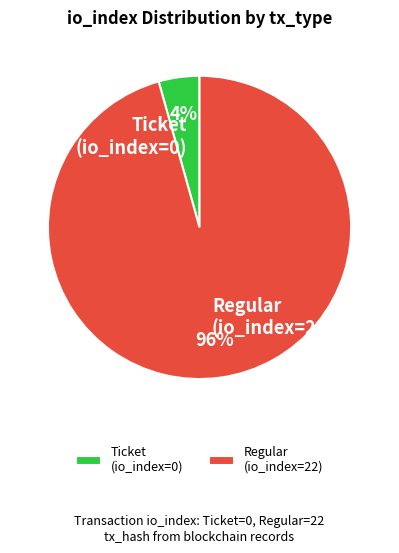

Rank the categories by value from highest to lowest.

Regular (io_index=22), Ticket (io_index=0)